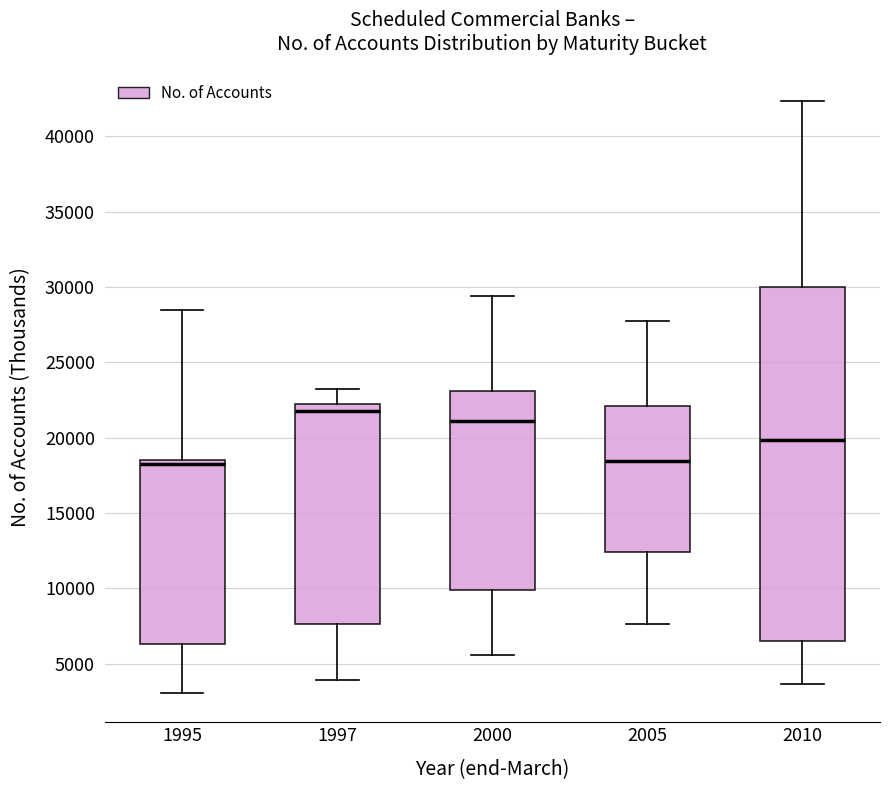

Reading left to right, transcribe this box plot: for each box, give where its median line is, the range the box spans, and where its two whiskers end, as read against the y-axis. The values are not printed on the chart, so give them approximately, as read against the axis.

1995: median 18500 (just below the box's upper edge), box 6500 to 18500, whiskers 3000 to 28500
1997: median 22000 (just below the box's upper edge), box 7500 to 22000, whiskers 4000 to 23000
2000: median 21000, box 10000 to 23000, whiskers 5500 to 29500
2005: median 18500, box 12500 to 22000, whiskers 7500 to 27500
2010: median 20000, box 6500 to 30000, whiskers 3500 to 42500